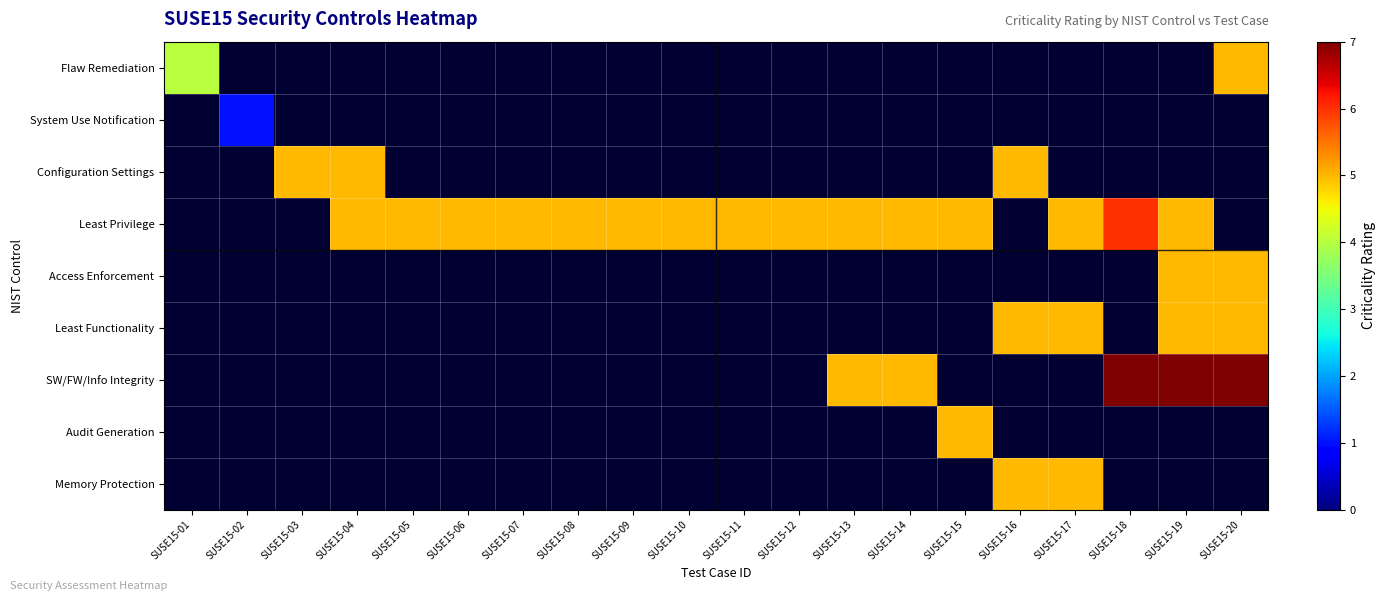

At SUSE15-10, list the series in order from smallest to largest.

Flaw Remediation, System Use Notification, Configuration Settings, Access Enforcement, Least Functionality, SW/FW/Info Integrity, Audit Generation, Memory Protection, Least Privilege